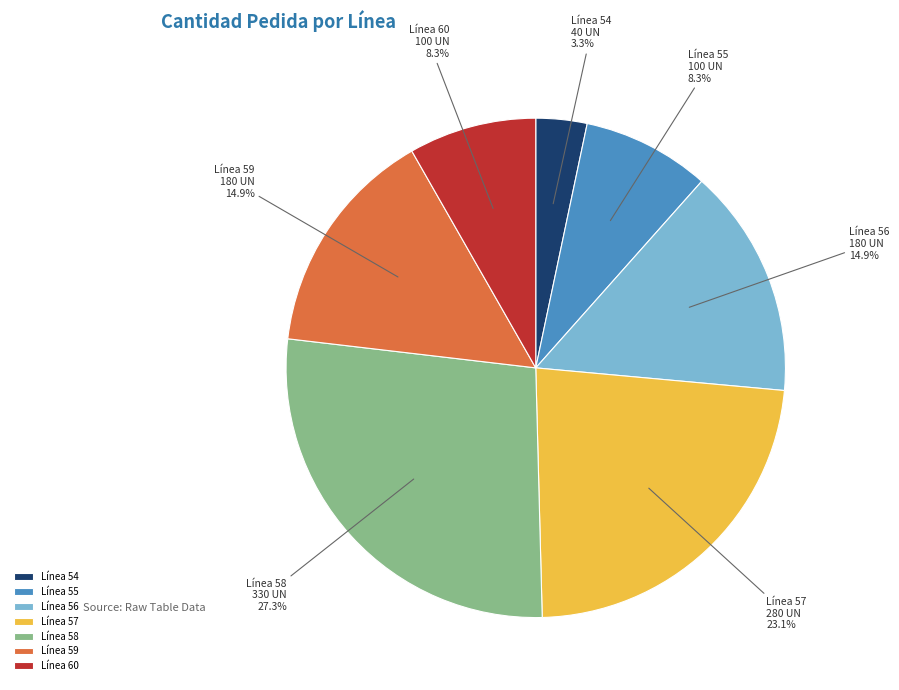

Which category has the biggest portion of the pie?

Línea 58